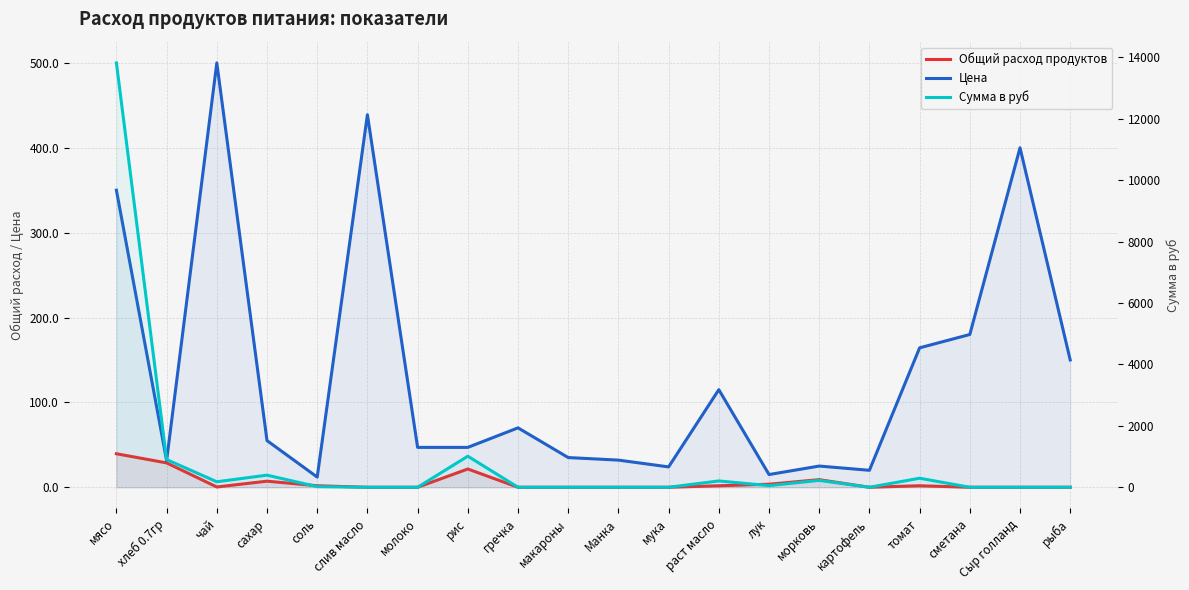

What is the highest value of the Сумма в руб series?

13821.5